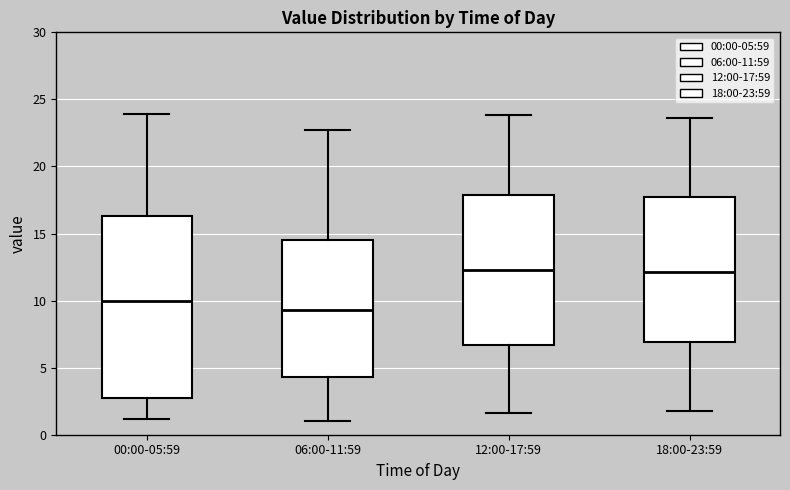

Where does the median line of the box for 00:00-05:59 sit on the y-axis? The values are not printed on the chart, so give them approximately, as read against the axis.

10.0